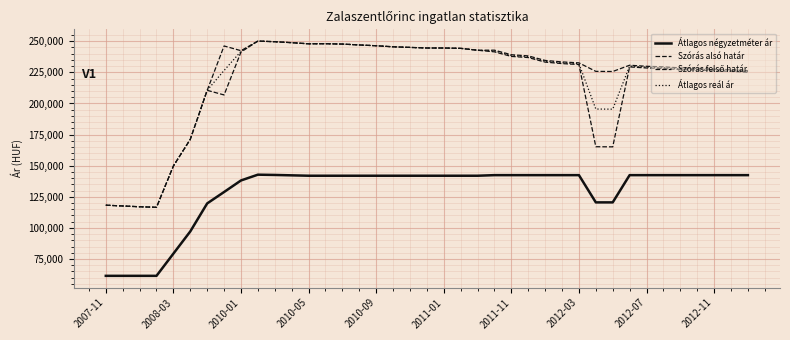

What is the minimum value for Átlagos négyzetméter ár?

61428